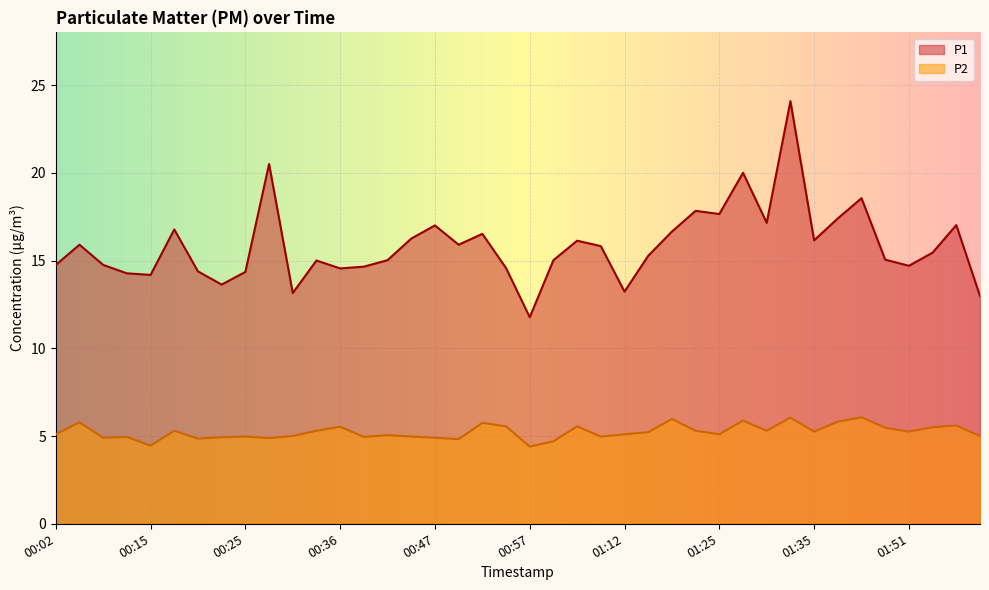

Where is the first local maximum for P1?

00:05